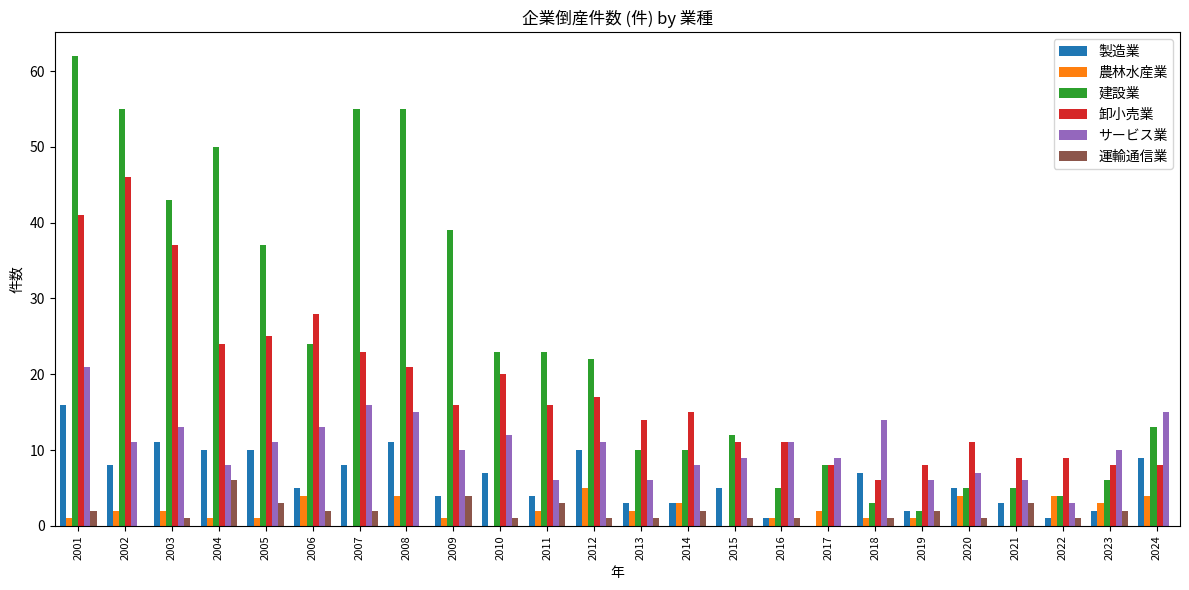

At which category is the sum across all series the highest?

2001